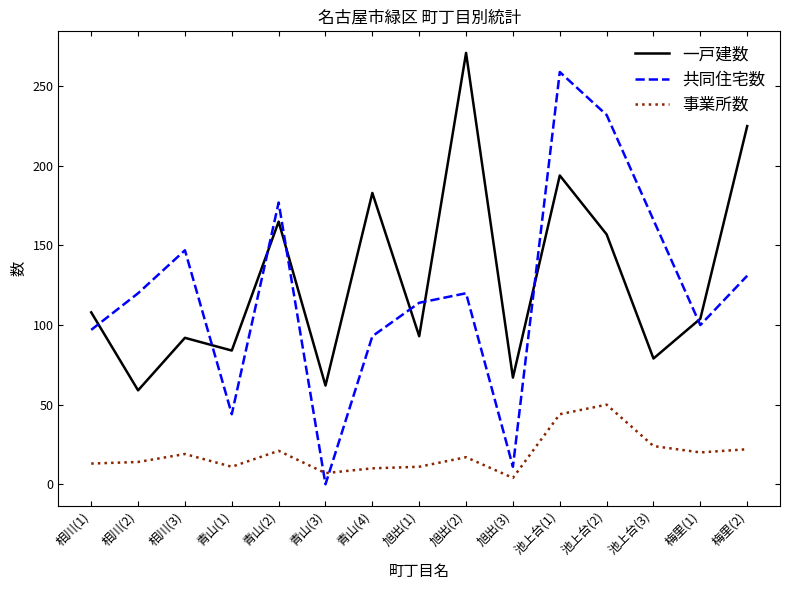

Rank the series at 青山(2) from highest to lowest value.

共同住宅数, 一戸建数, 事業所数